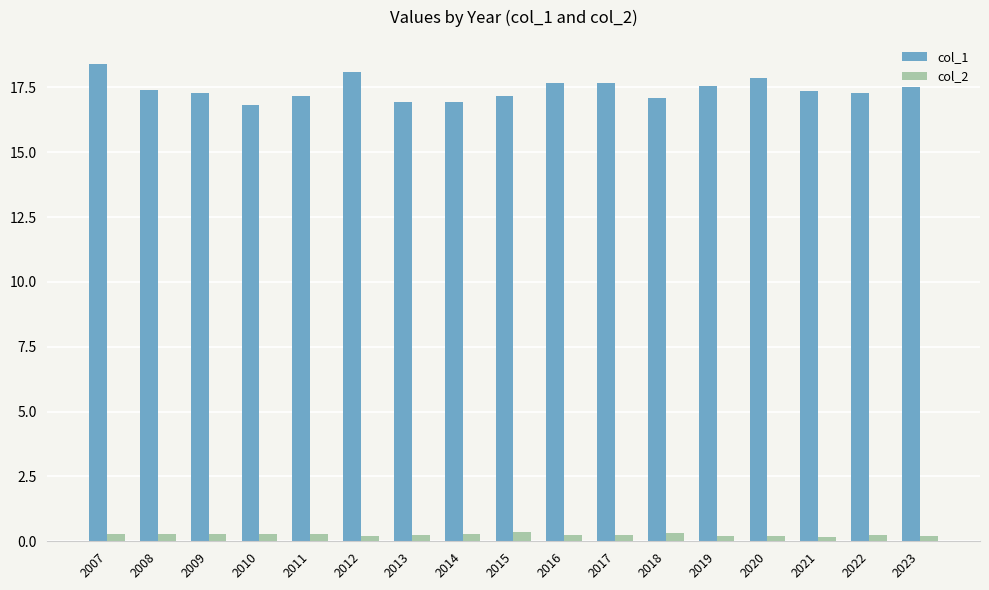

True or false: col_1 has a value of 16.9 at 2014.

True